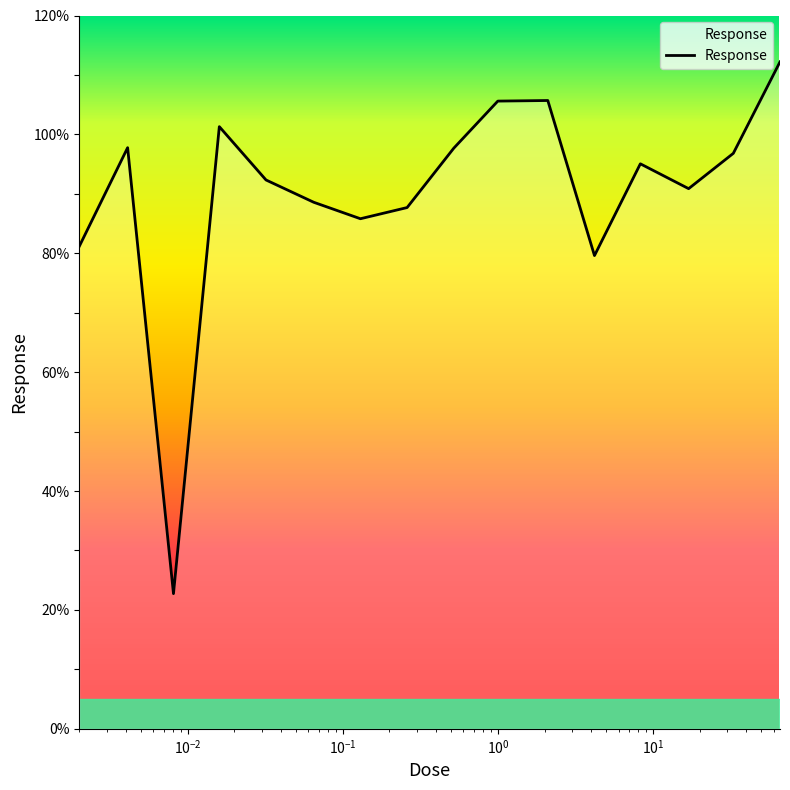

What is the difference between the maximum and minimum values?

89.5